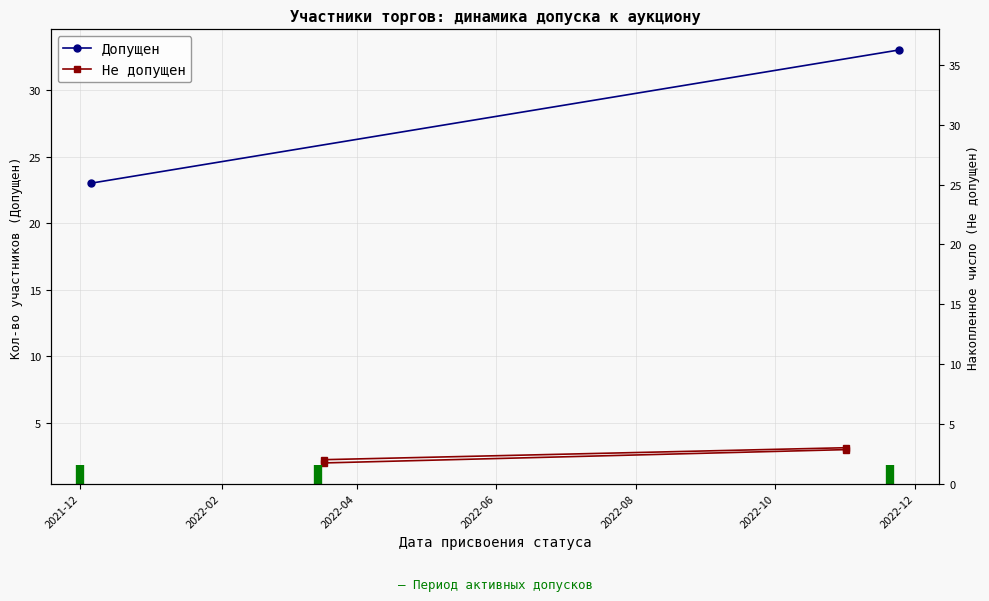

What is the label of the 2nd point from the left?

2022-02